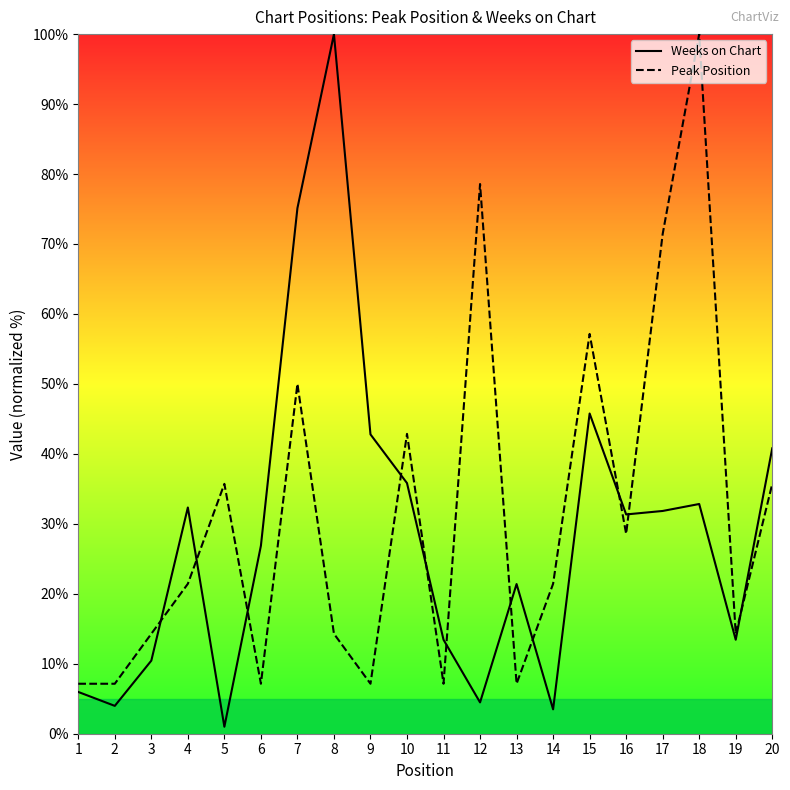

Where do Weeks on Chart and Peak Position first cross each other?

3 and 4